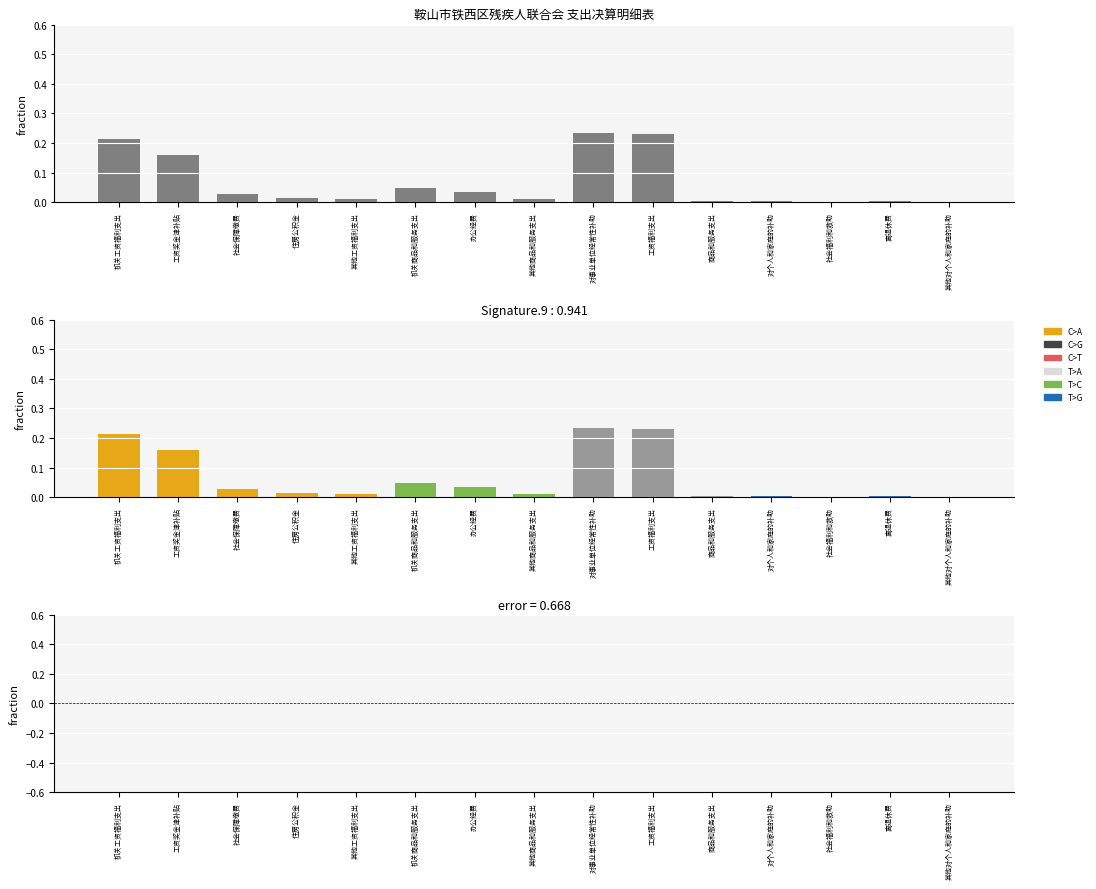

At which category does the chart reach its peak across all series?

对事业单位经常性补助